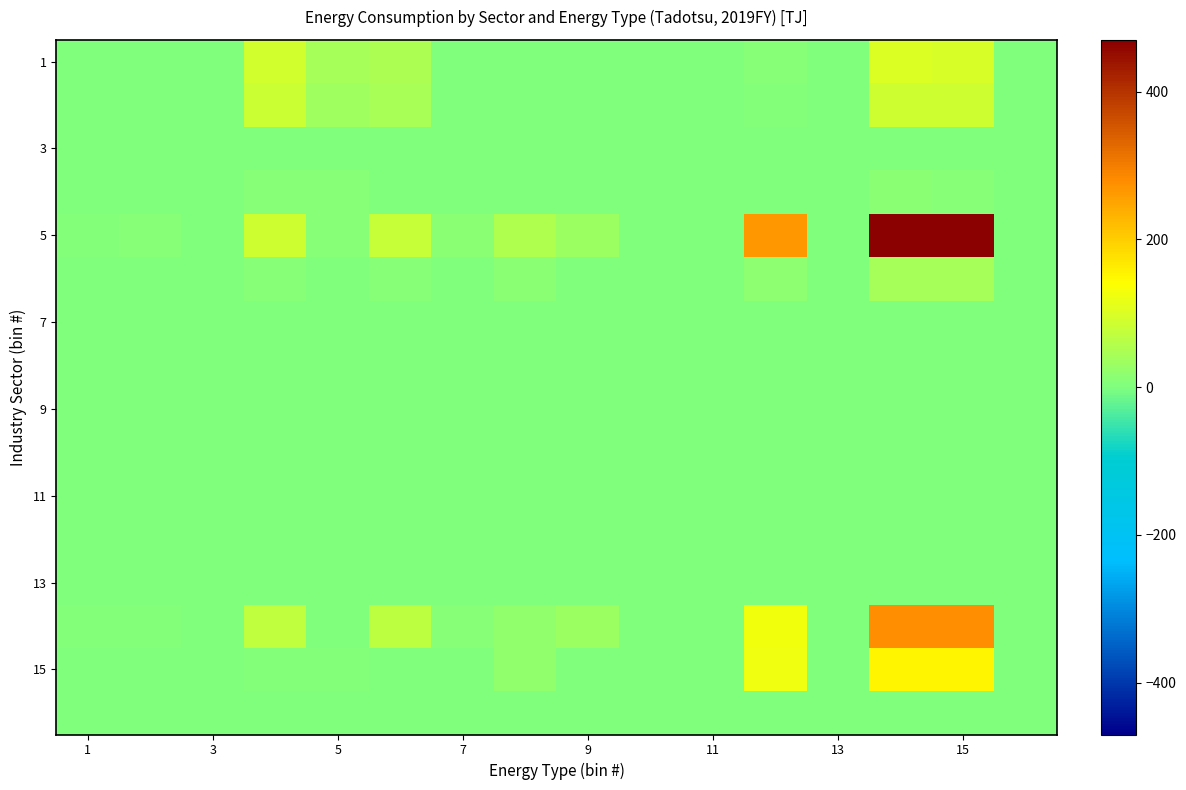

At how many categories does at least one series exceed 397?

2